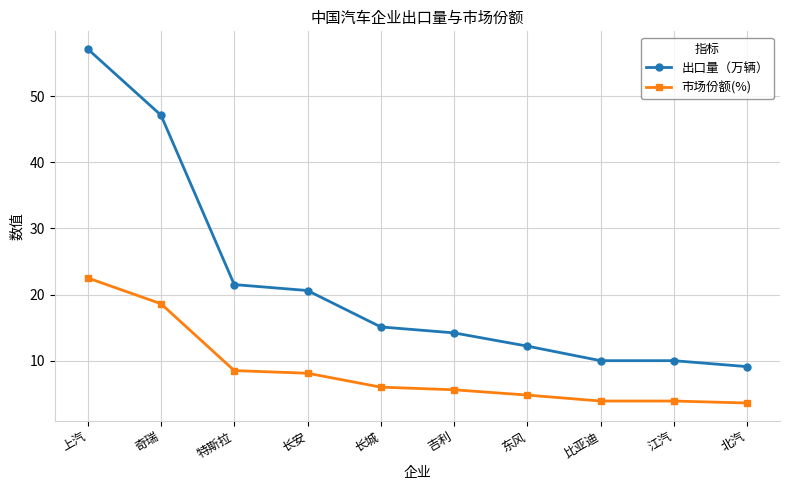

Between 特斯拉 and 北汽, which series saw the biggest shift?

出口量（万辆）